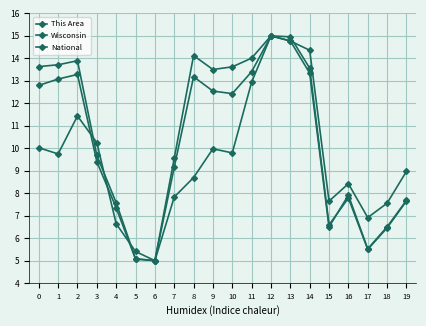

How many lines are shown in the chart?

3